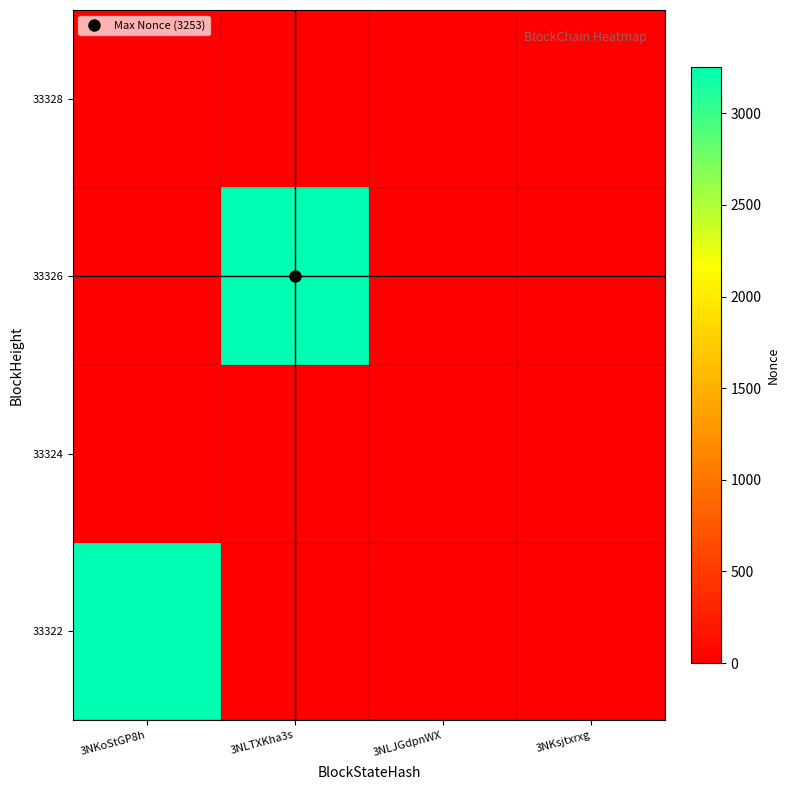

Count the number of categories in the chart.

4